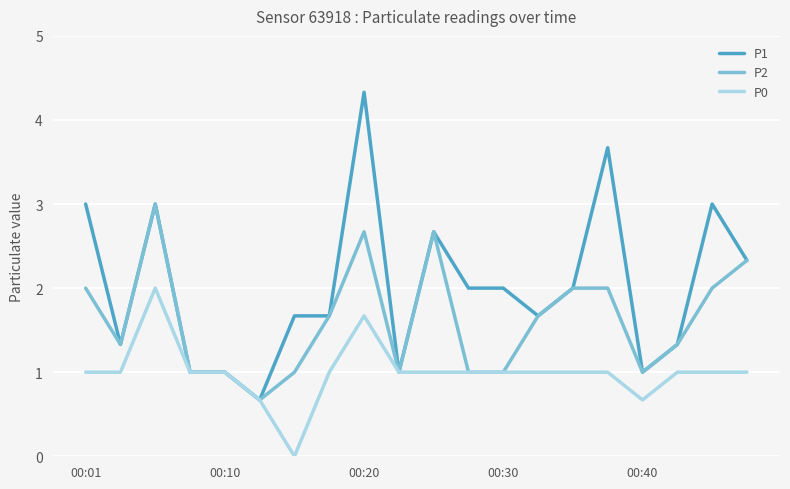

What is the maximum value for P1?

4.3